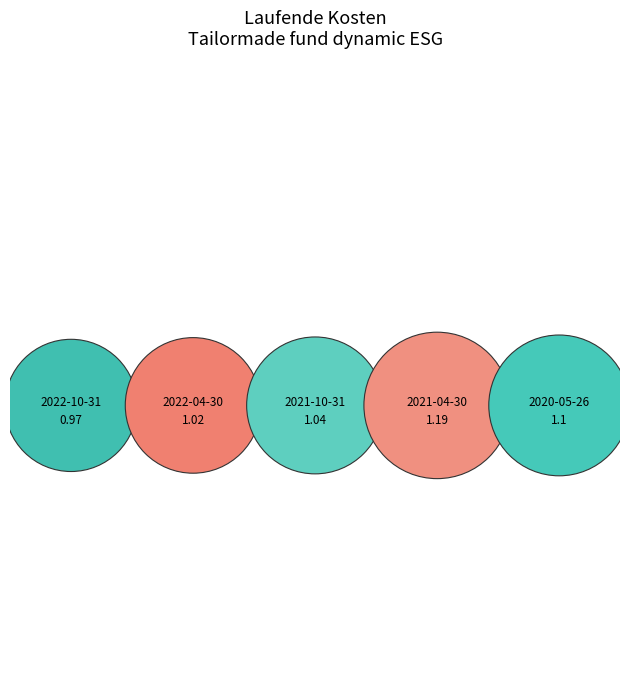

True or false: 2020-05-26 accounts for 9% of the total.

False